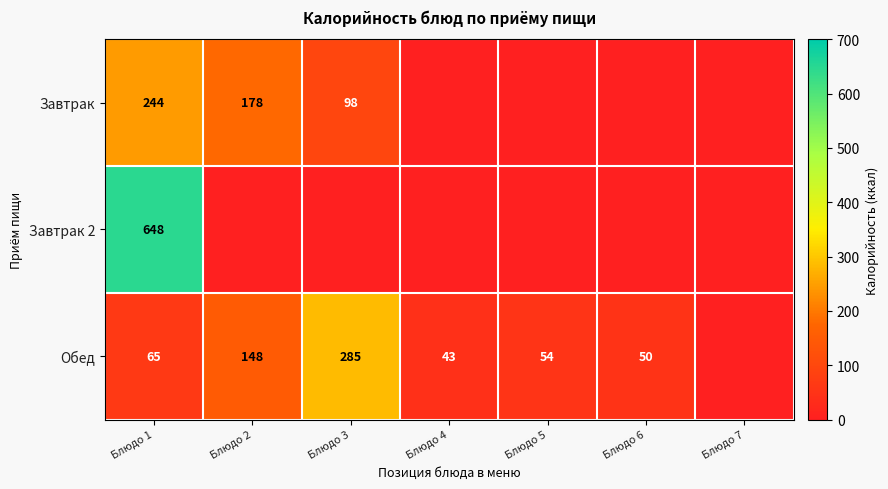

The value of Обед at Блюдо 3 is 124. True or false?

False